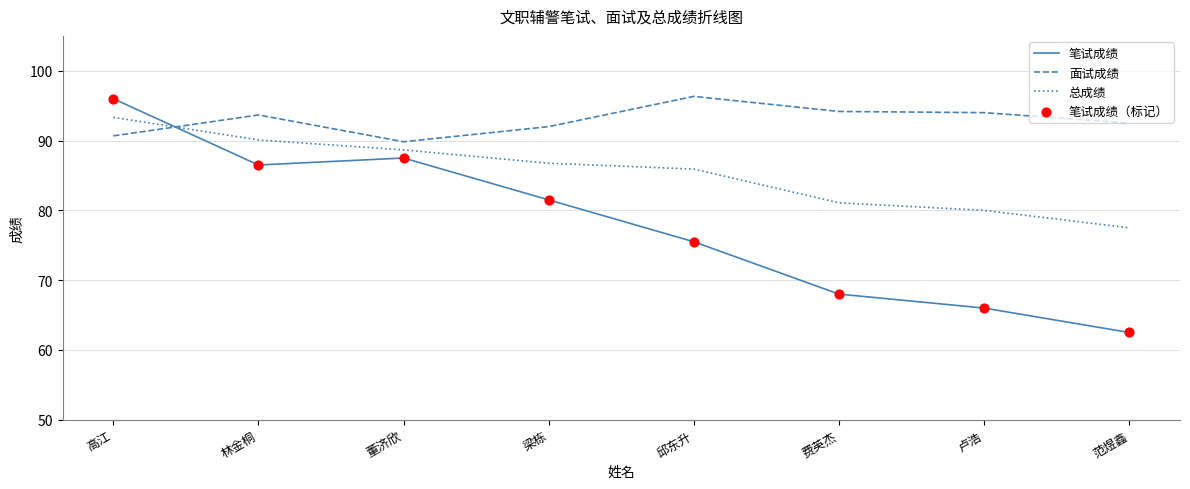

Which series has the largest range (max minus min)?

笔试成绩